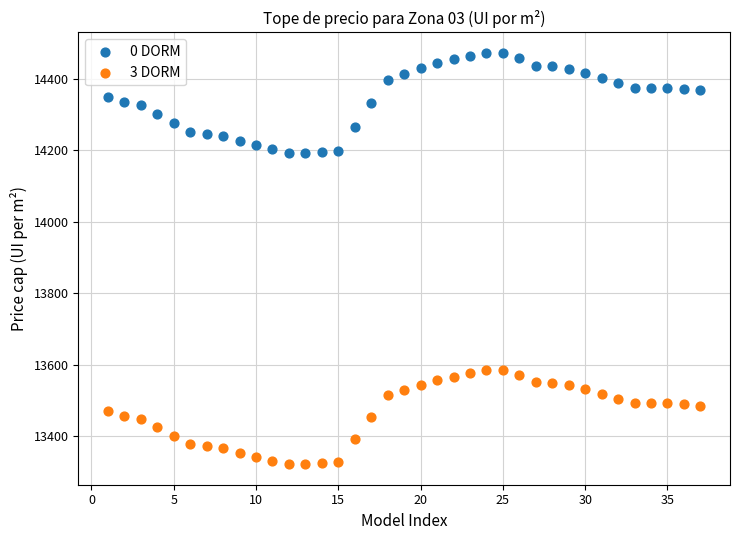

Which series contains the lowest Y value?

3 DORM